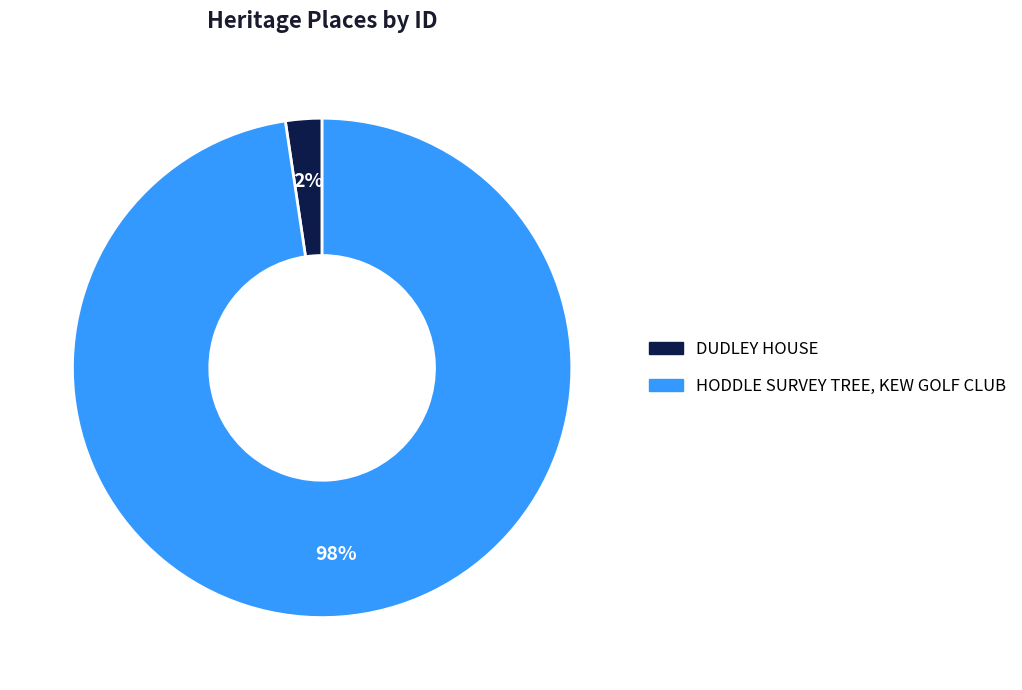

To the nearest percent, what is the average slice percentage?

50%